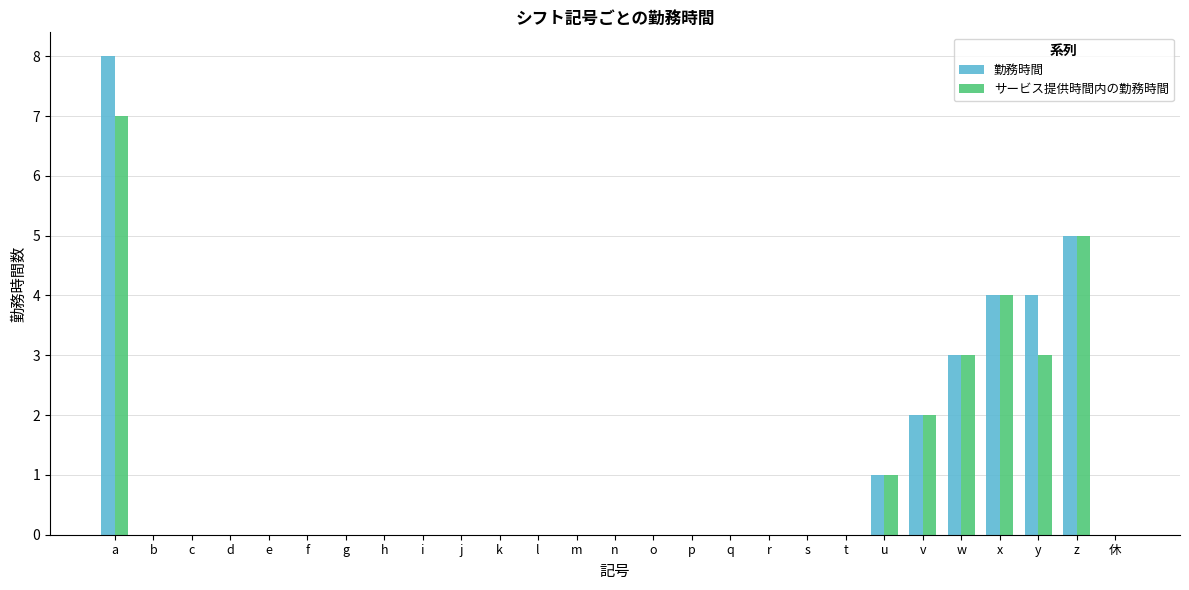

Count the number of categories in the chart.

27